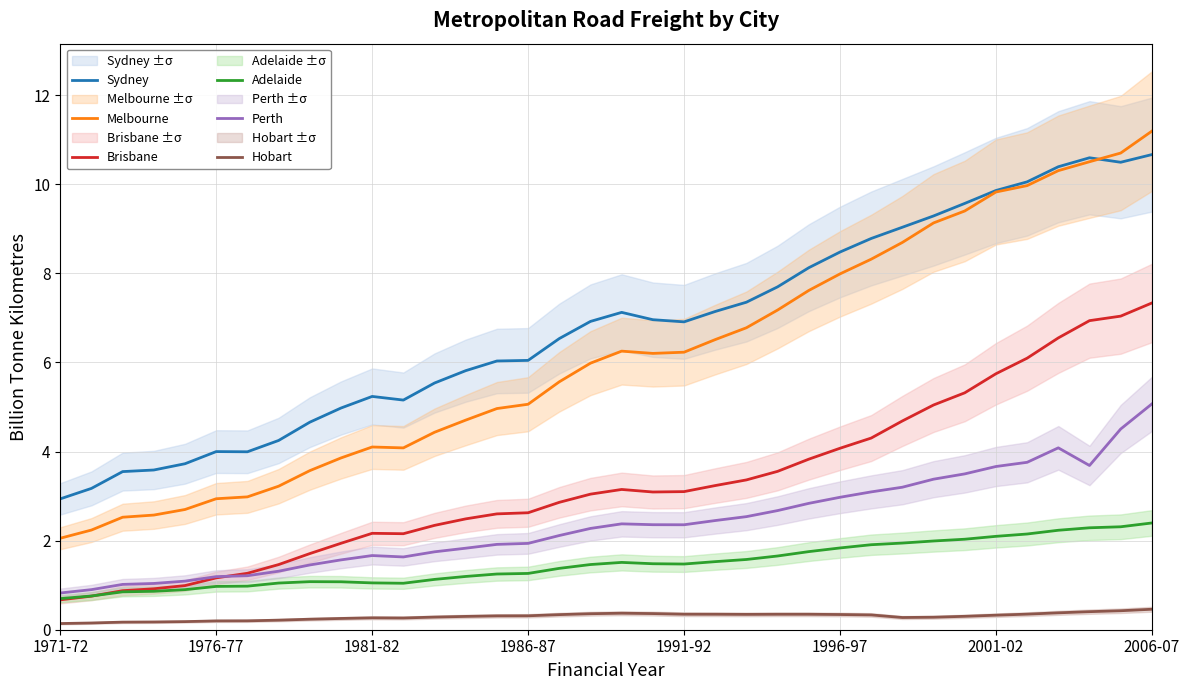

Is it true that Melbourne equals 9.8 at 2001-02?

True